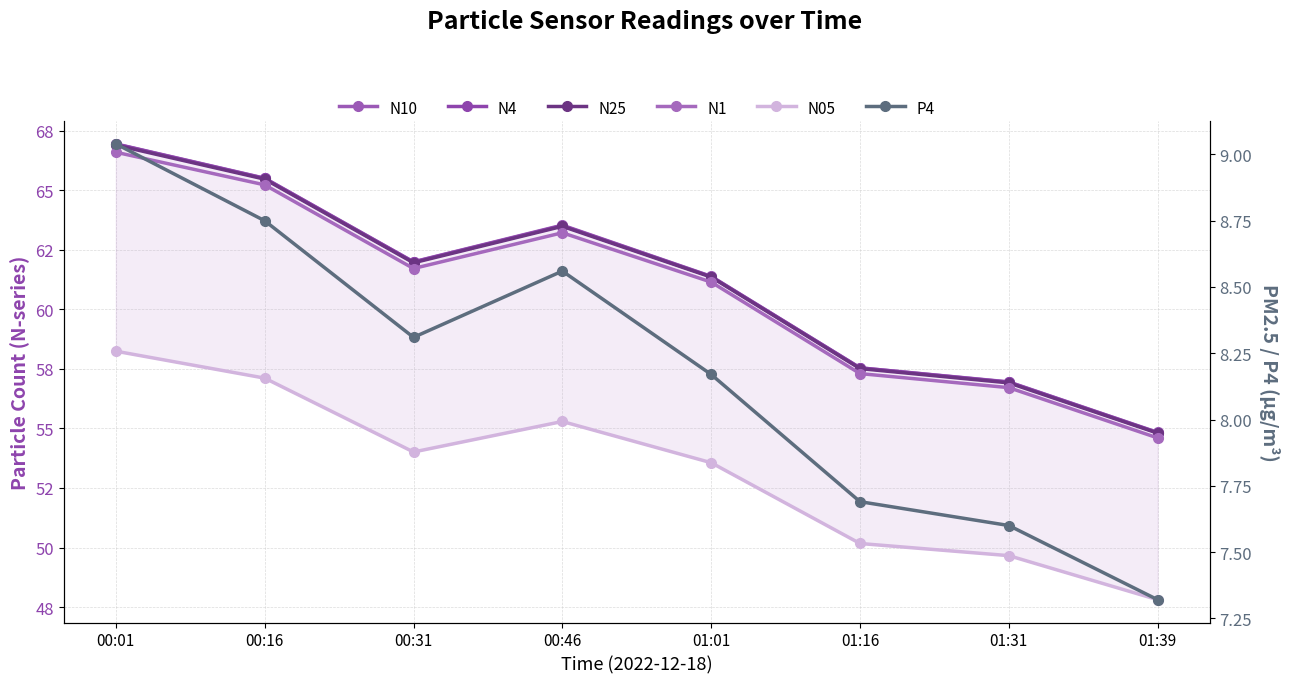

True or false: N4 and N25 intersect in this chart.

False